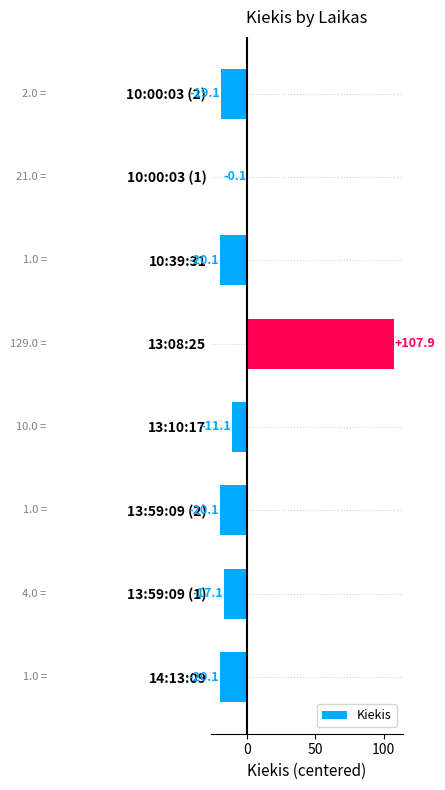

Are the bars horizontal?

Yes